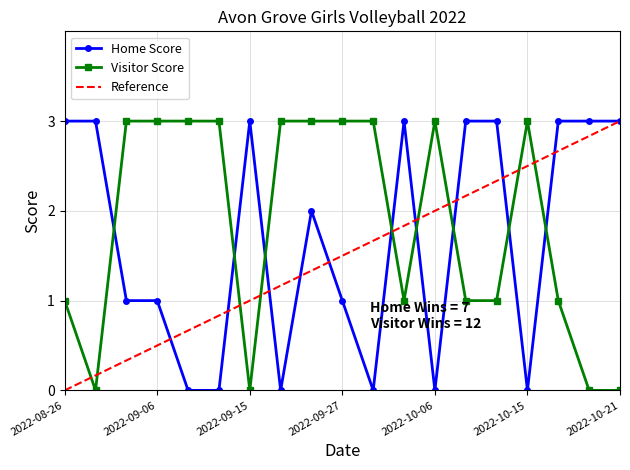

At how many categories does at least one series exceed 1?

19